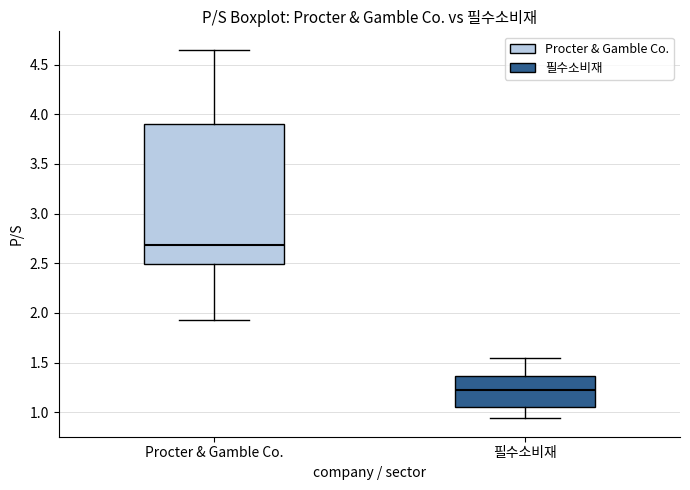

Reading left to right, transcribe this box plot: for each box, give where its median line is, the range the box spans, and where its two whiskers end, as read against the y-axis. The values are not printed on the chart, so give them approximately, as read against the axis.

Procter & Gamble Co.: median 2.70, box 2.50 to 3.90, whiskers 1.95 to 4.65
필수소비재: median 1.20, box 1.05 to 1.35, whiskers 0.95 to 1.55